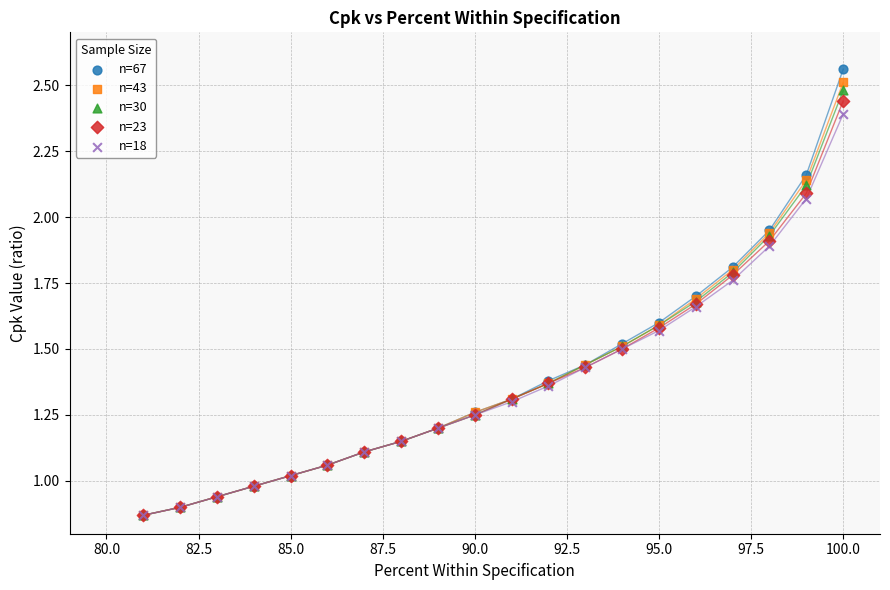

Which series has the widest spread of Y values?

n=67